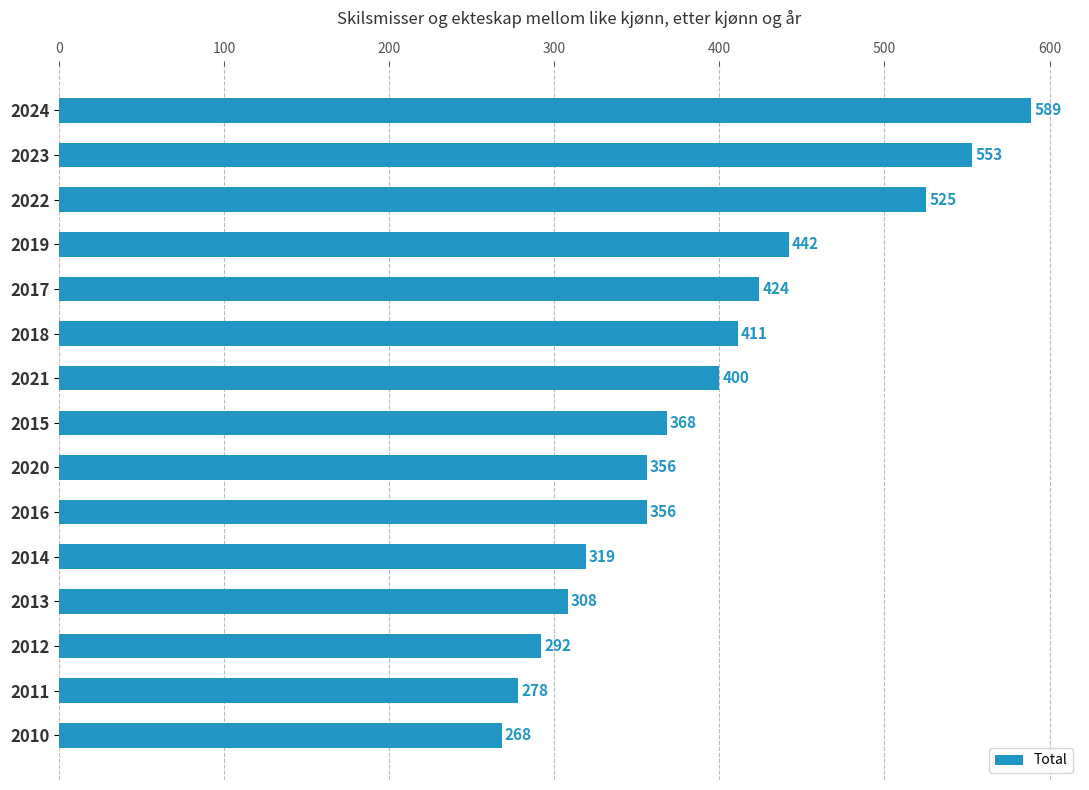

At which label is the value closest to 428?

2017